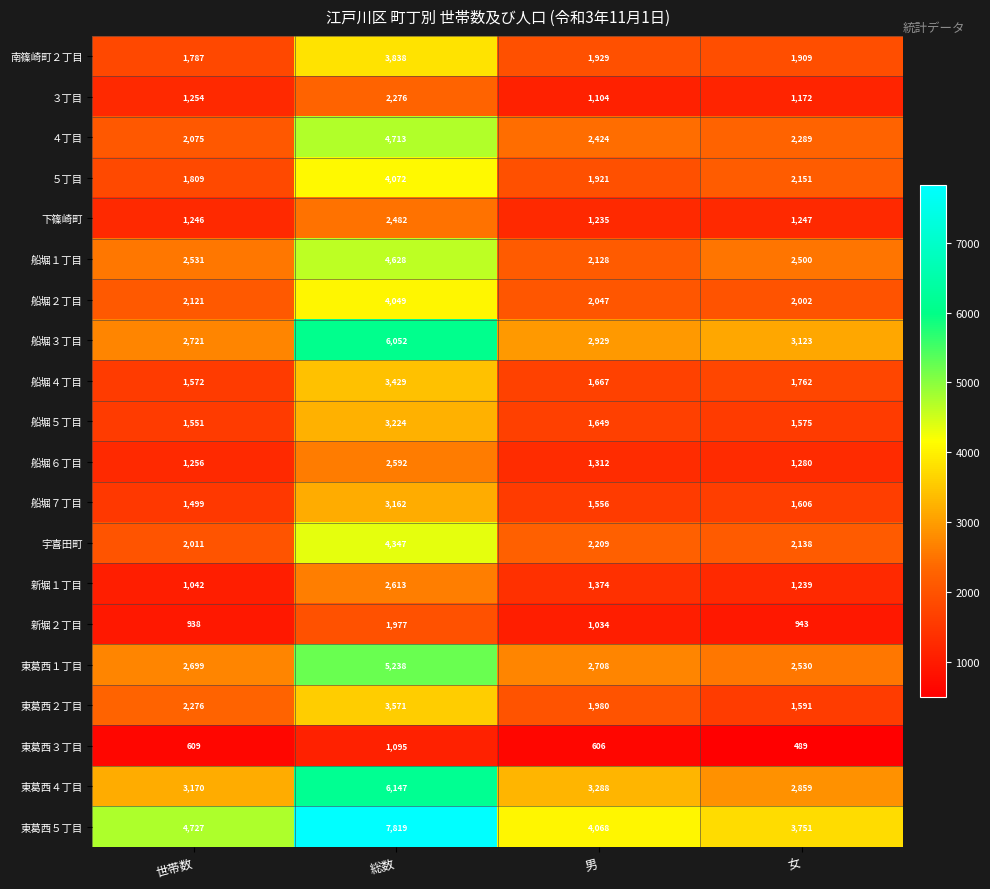

The 新堀２丁目 series shows 1034 at 男. True or false?

True